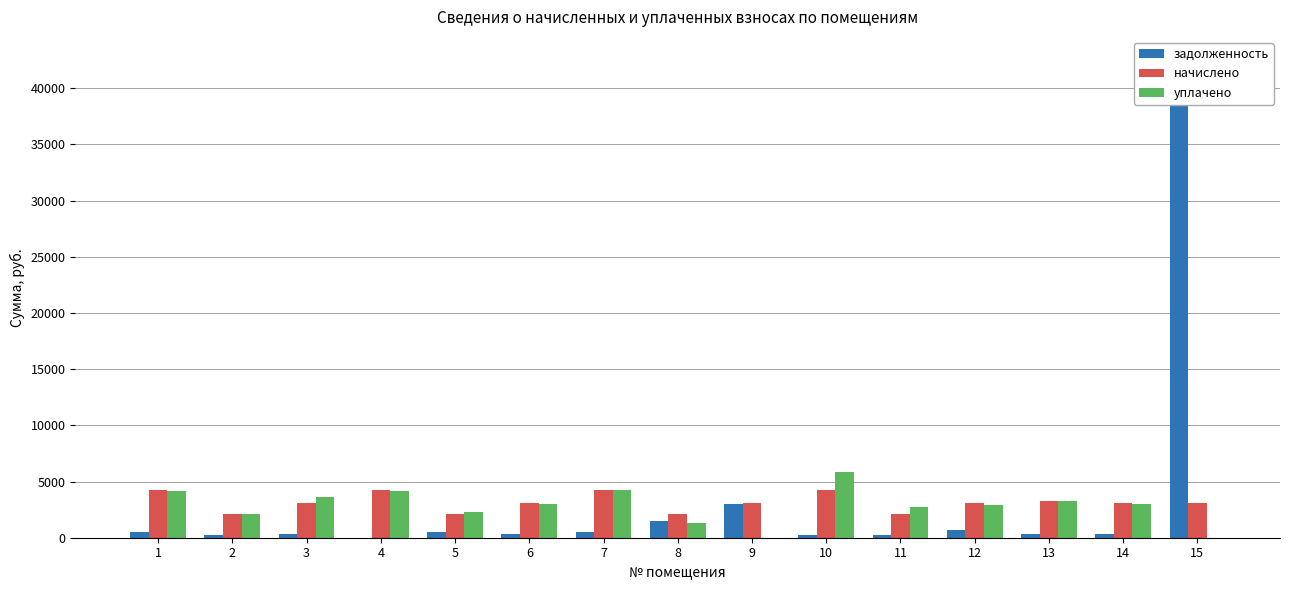

Which series has the largest total across all categories?

задолженность